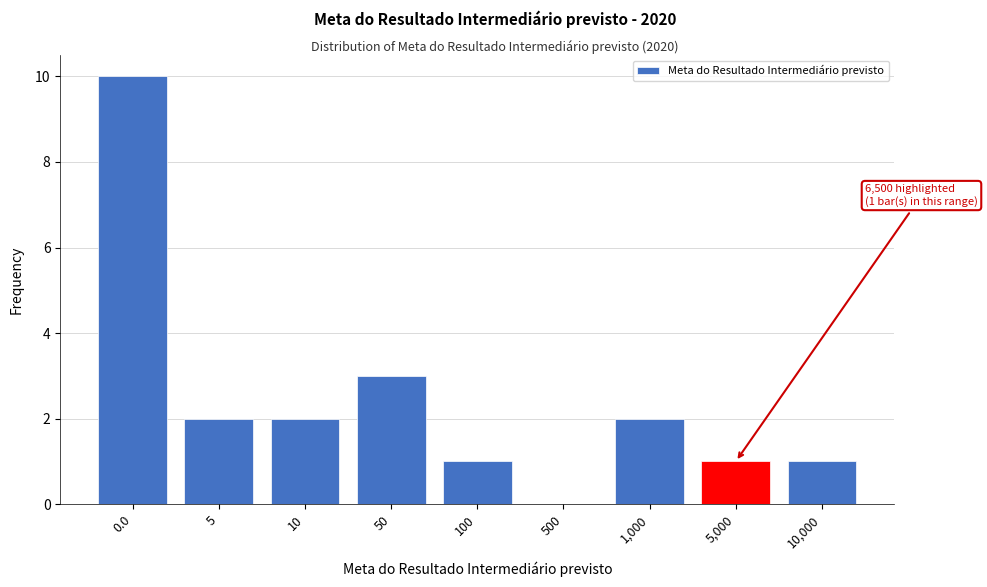

Reading left to right, transcribe all the data shown in this chart.

0.0=10	5=2	10=2	50=3	100=1	500=0	1,000=2	5,000=1	10,000=1